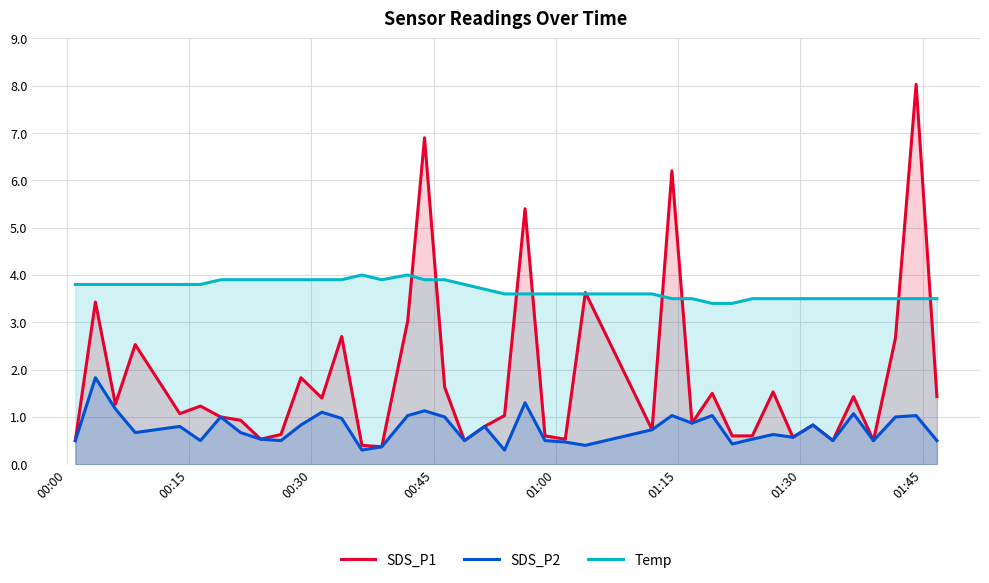

What is the difference between the second highest and second lowest values in the Temp series?

0.6